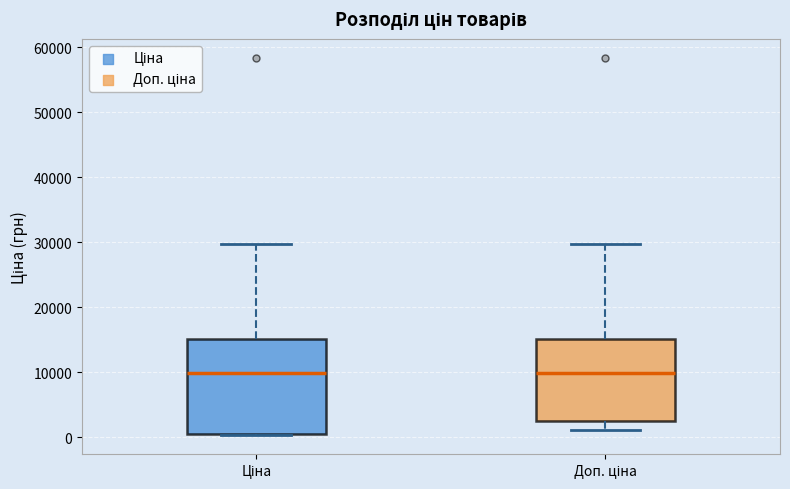

Where is the upper edge of the box for Доп. ціна on the y-axis? The values are not printed on the chart, so give them approximately, as read against the axis.

15000